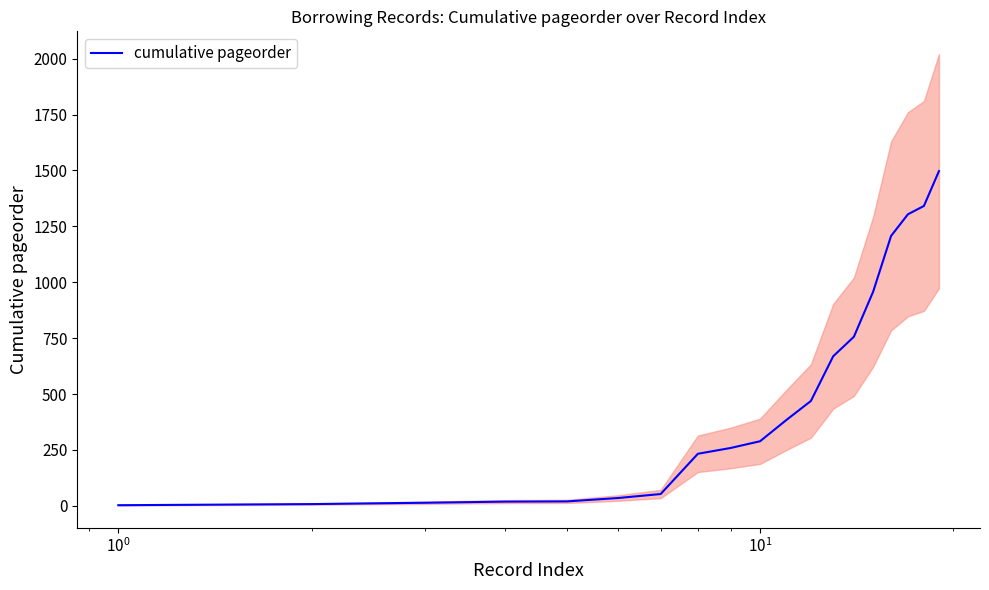

Reading left to right, extract all data points from this chart.

3	8	14	19	20	35	53	233	259	289	385	469	669	756	957	1207	1304	1341	1497